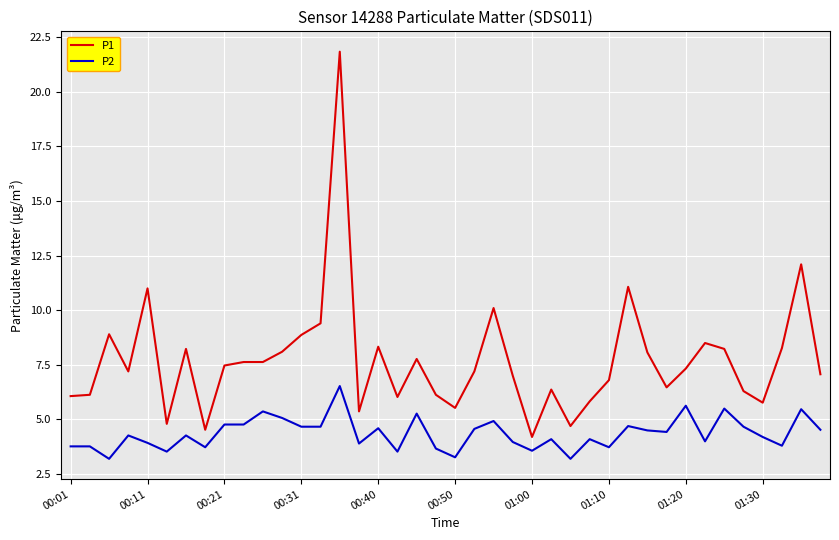

What is the maximum value for P2?

6.5